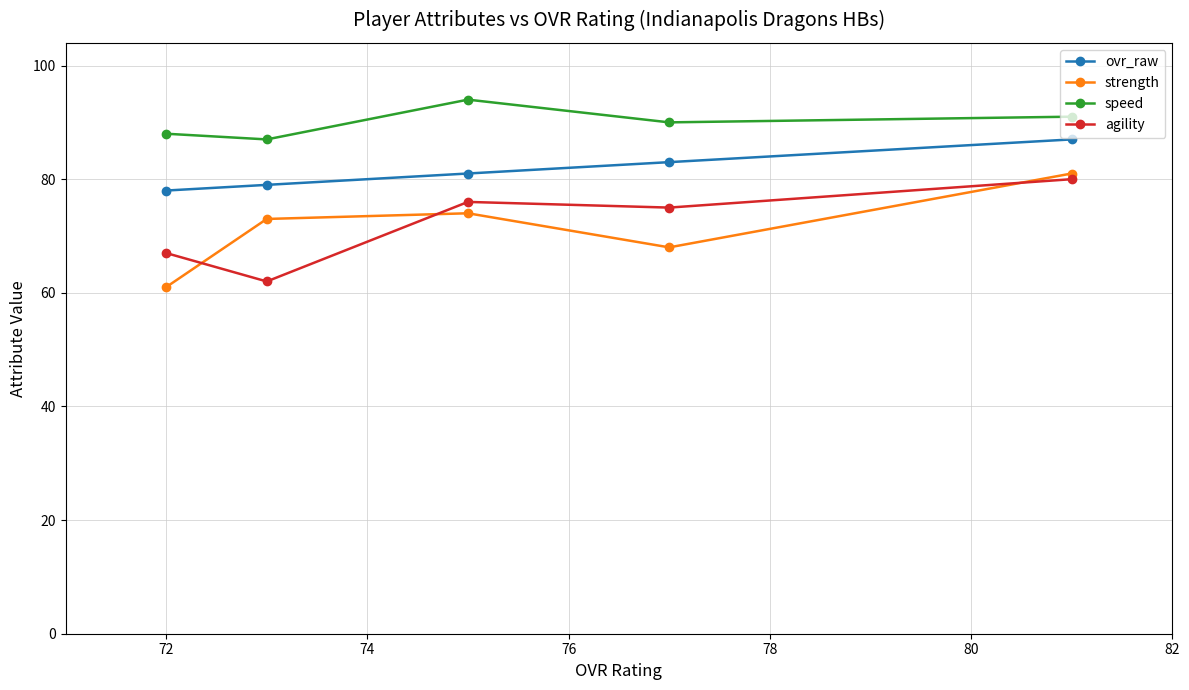

What is the minimum value for ovr_raw?

78